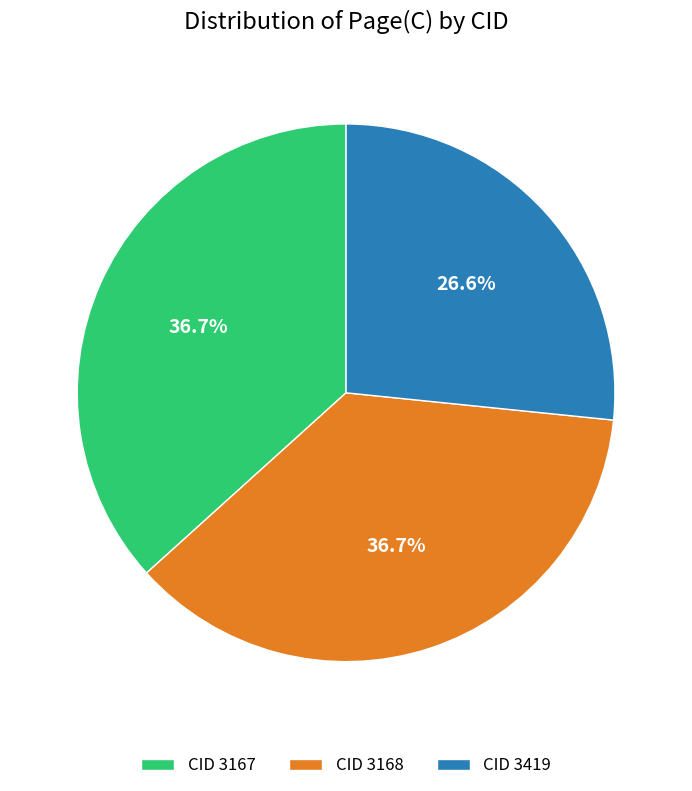

Between CID 3419 and CID 3168, which is larger?

CID 3168